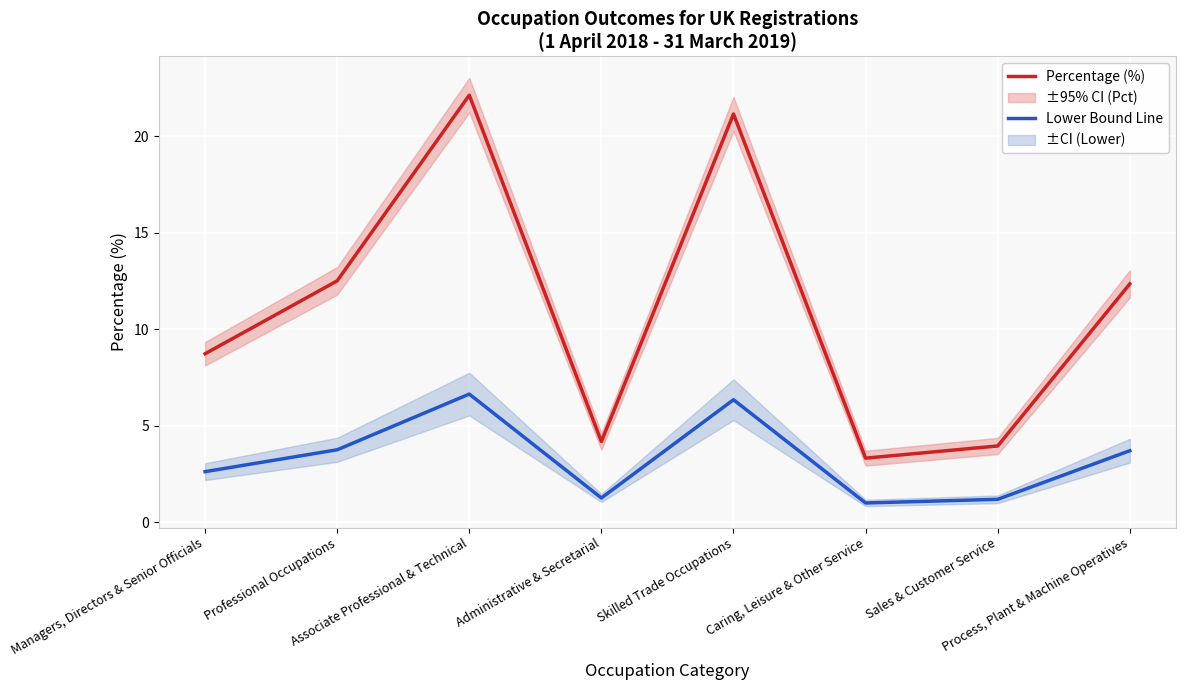

Reading left to right, what are all the values shown in this chart?

Percentage (%): 8.7	12.5	22.1	4.2	21.2	3.3	4.0	12.4
Lower Bound Line: 2.6	3.8	6.6	1.3	6.3	1.0	1.2	3.7